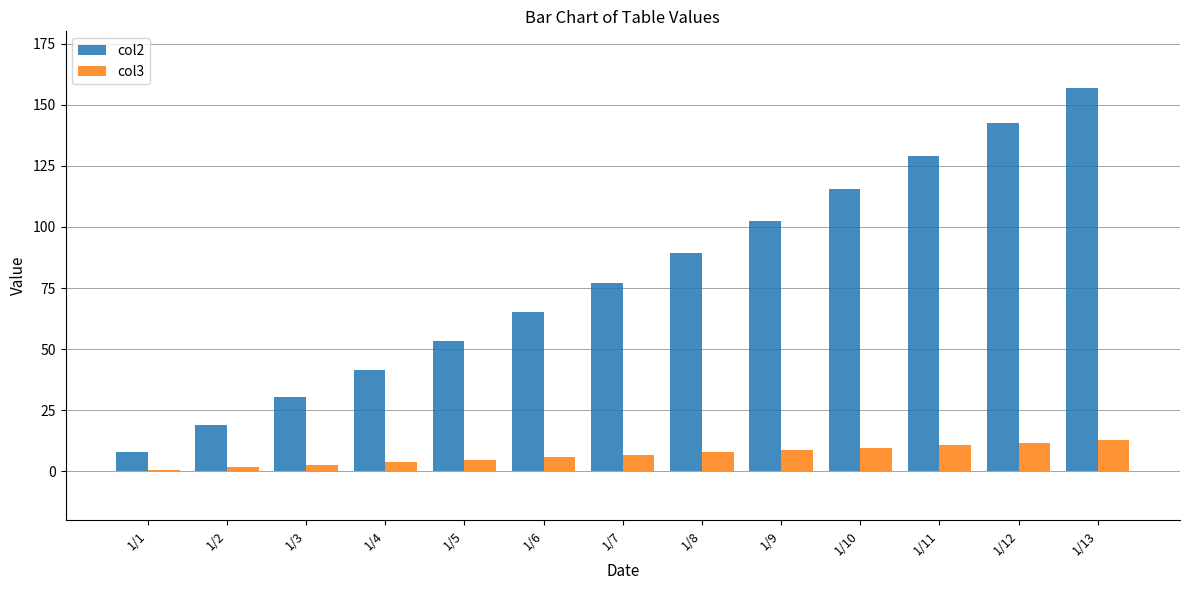

What is the value of the col3 bar at the 13th from the left?

12.7